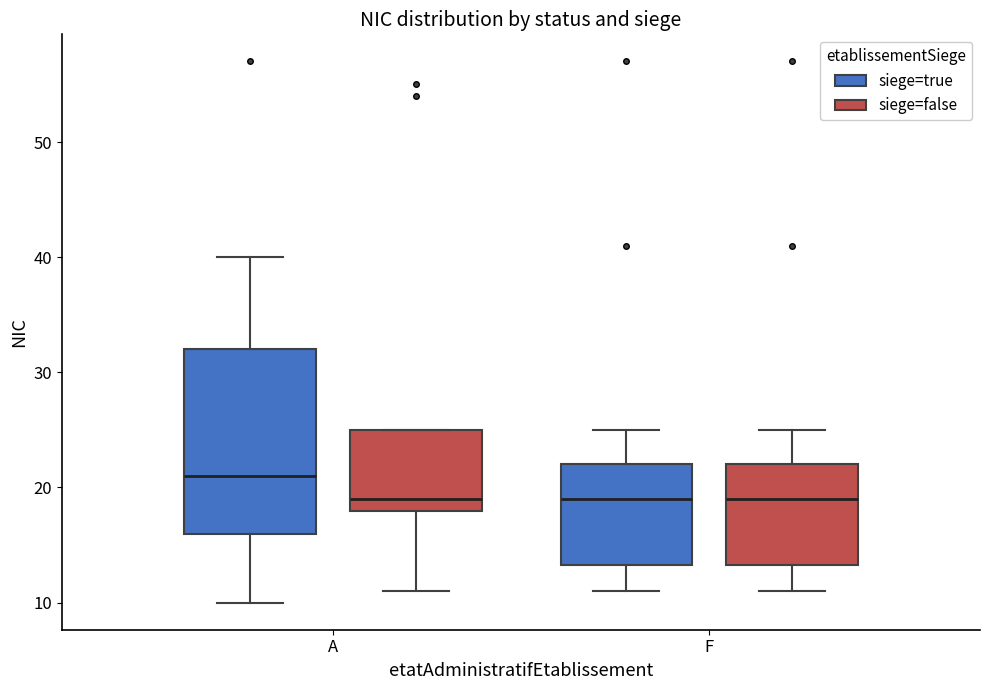

Reading left to right, read every box against the y-axis: the position of its median line, the range the box covers, and the ends of its whiskers. The values are not printed on the chart, so give them approximately, as read against the axis.

A (siege=true): median 21, box 16 to 32, whiskers 10 to 40
A (siege=false): median 19, box 18 to 25, whiskers 11 to 25
F (siege=true): median 19, box 13 to 22, whiskers 11 to 25
F (siege=false): median 19, box 13 to 22, whiskers 11 to 25